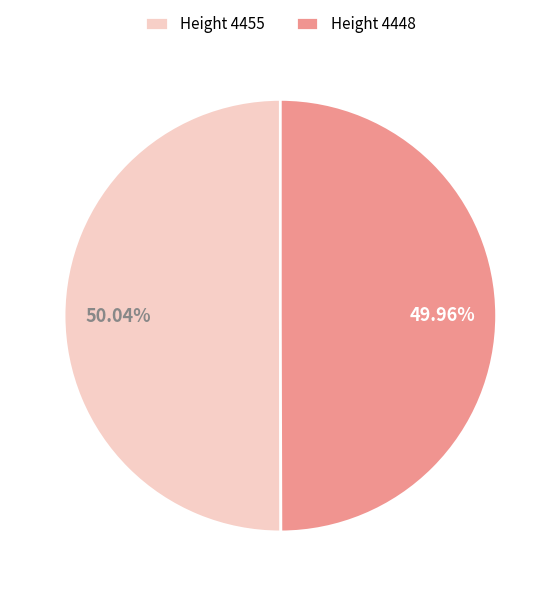

Do Height 4455 and Height 4448 together represent more than half of the pie?

Yes